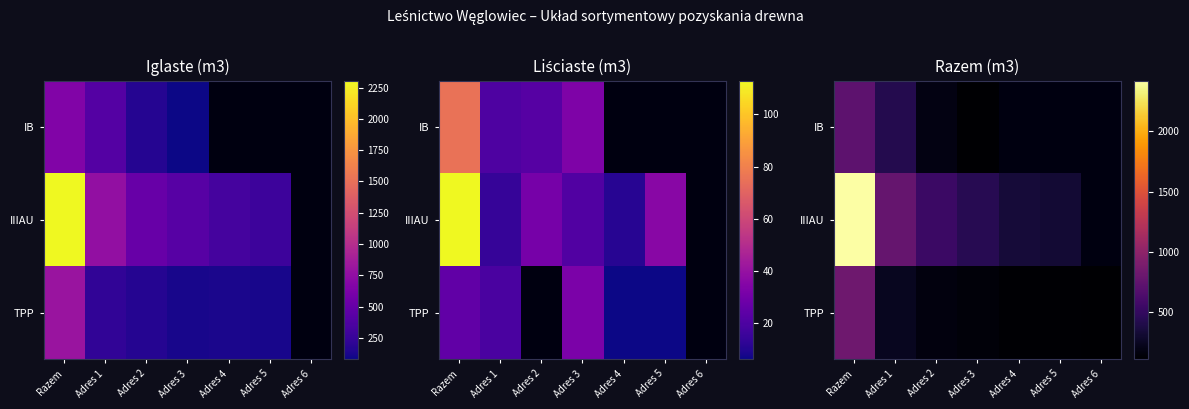

Which label corresponds to the smallest value in the chart?

Adres 3